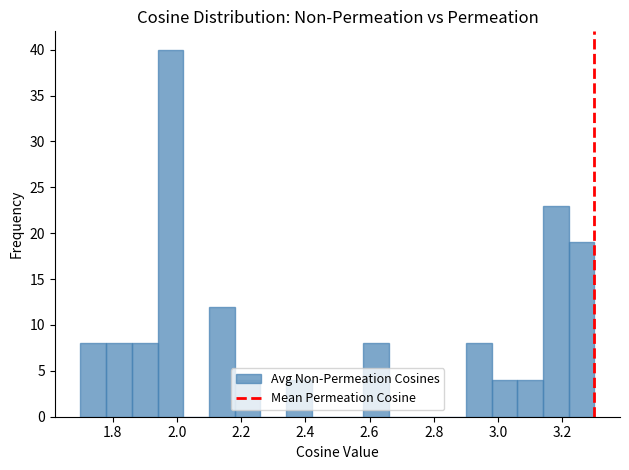

Which range on the x-axis has the tallest bar?

1.94 to 2.02